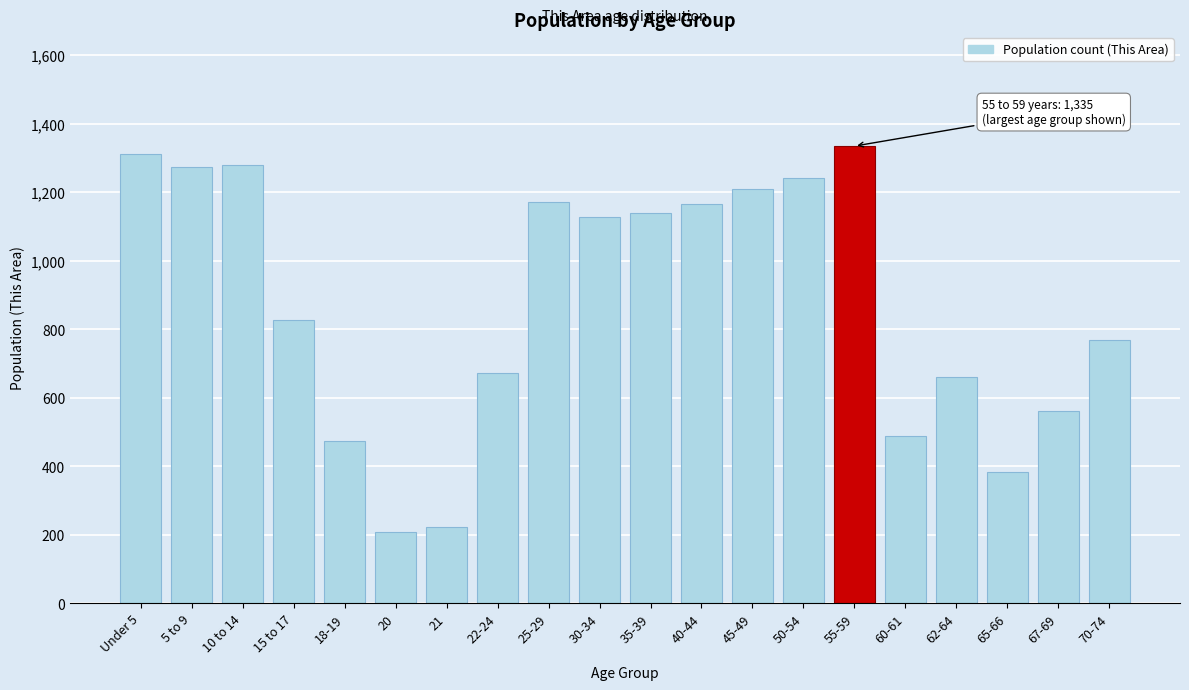

The value at 10 to 14 is 1281. True or false?

True